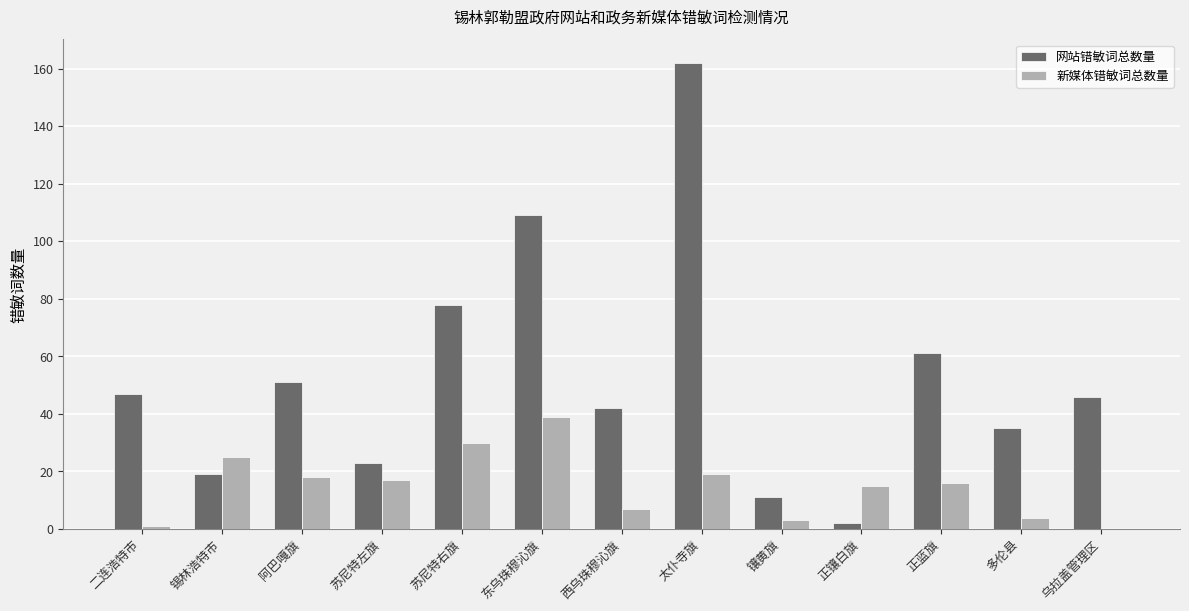

What is the greatest value displayed?

162